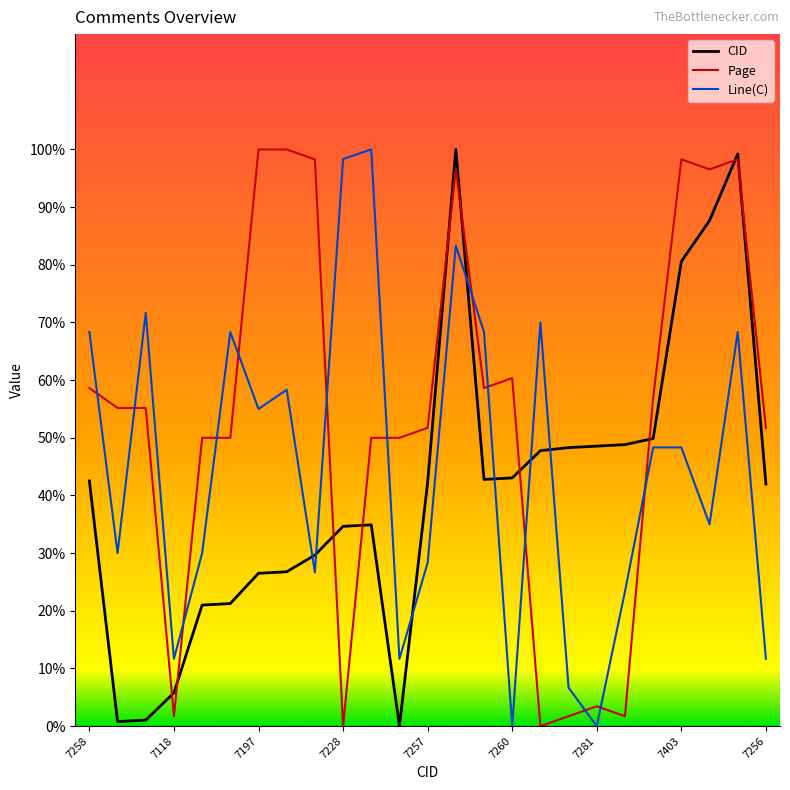

What is the maximum value for Page?

100.0